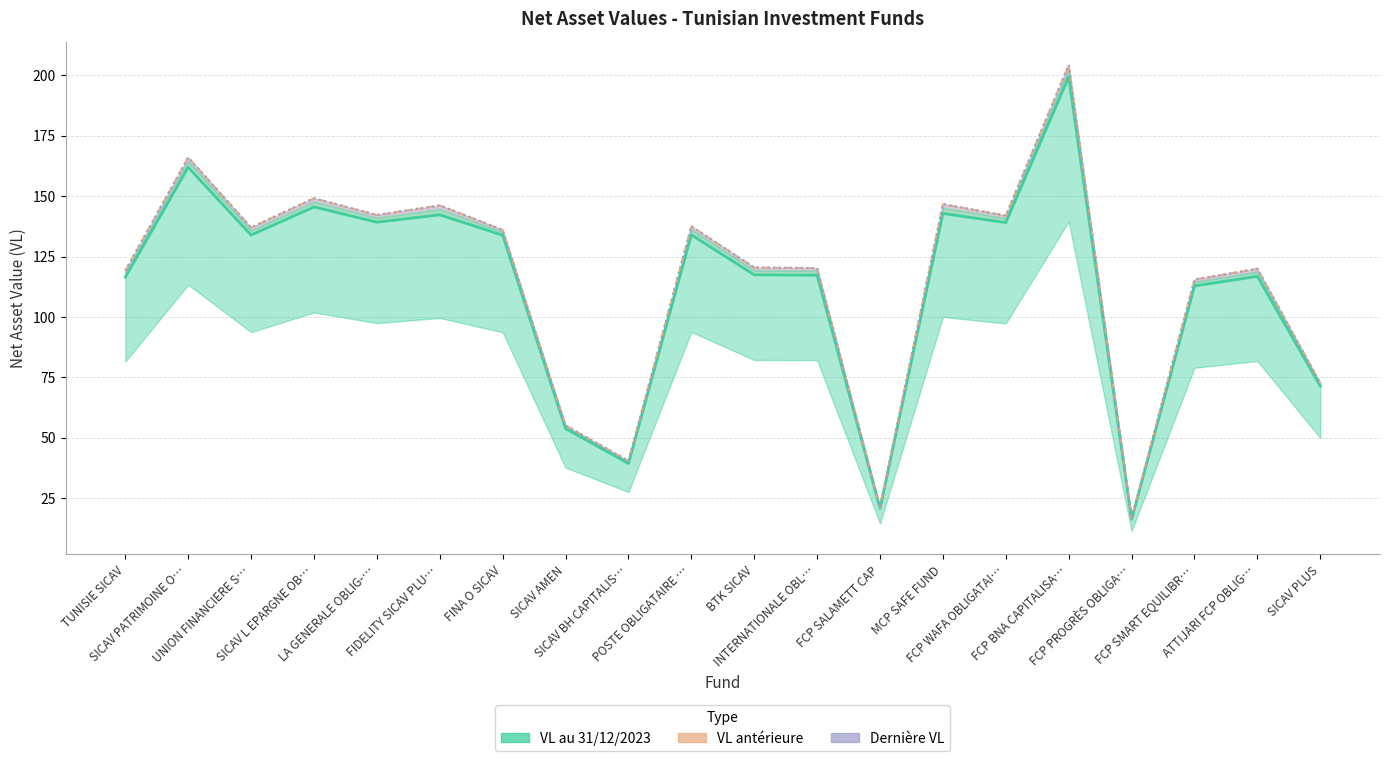

What is the value of the Dernière VL point at the 15th from the left?

142.0